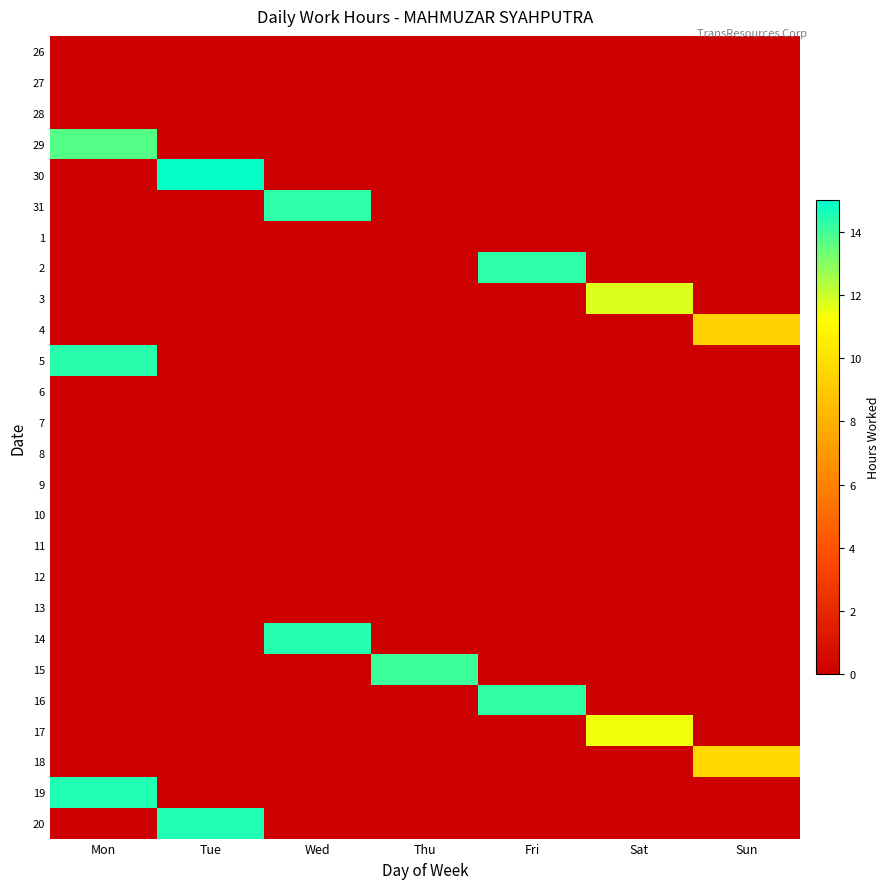

List the series in order of their peak value, highest first.

30, 19, 20, 14, 5, 31, 2, 16, 15, 29, 3, 17, 18, 4, 26, 27, 28, 1, 6, 7, 8, 9, 10, 11, 12, 13